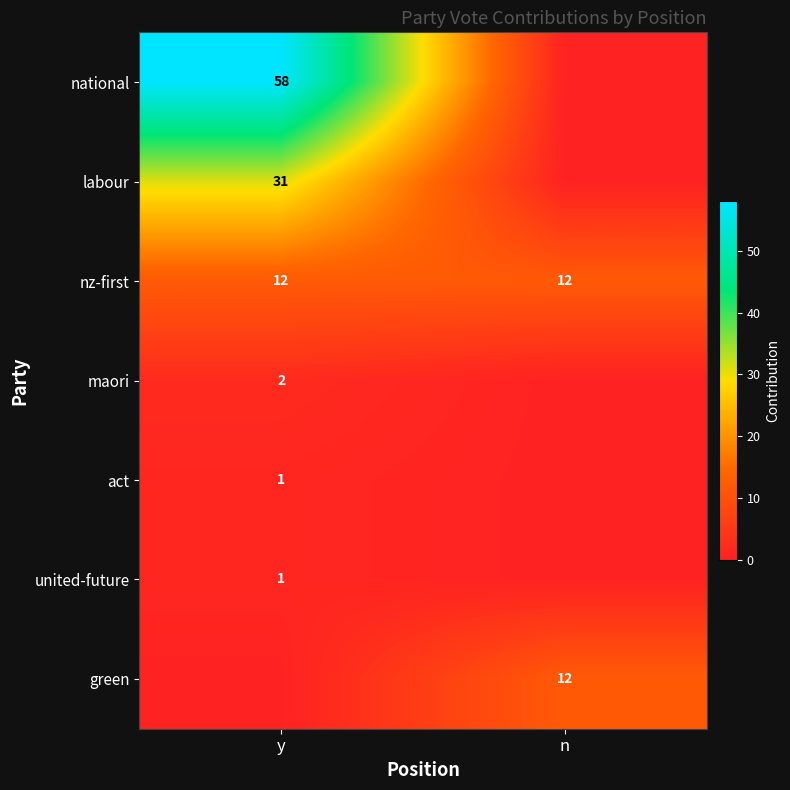

Which has a higher value, y or n?

y